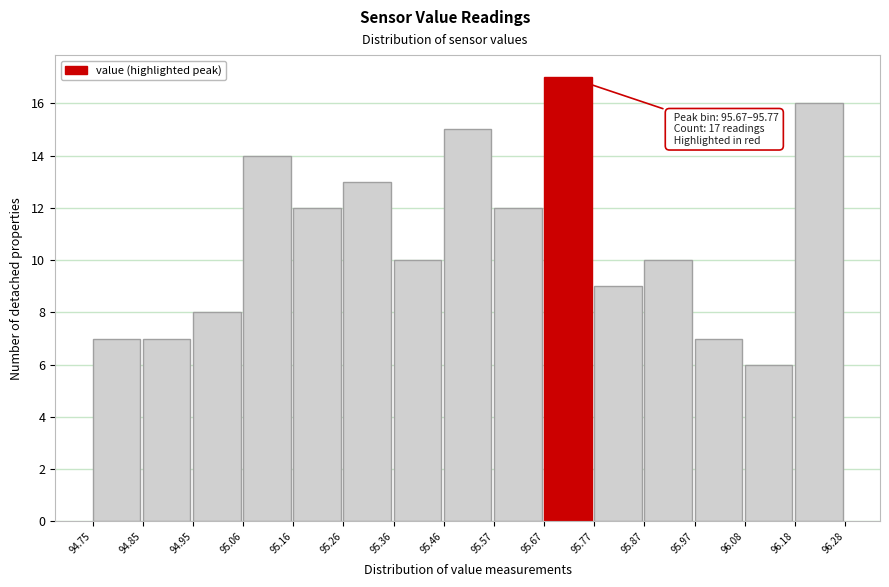

Which range on the x-axis has the tallest bar?

95.67 to 95.77